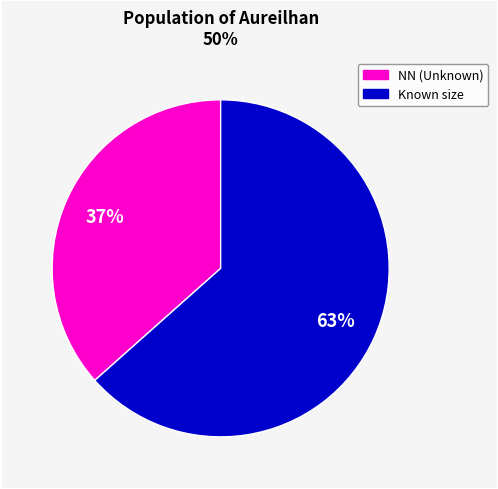

How many slices are in this pie chart?

2